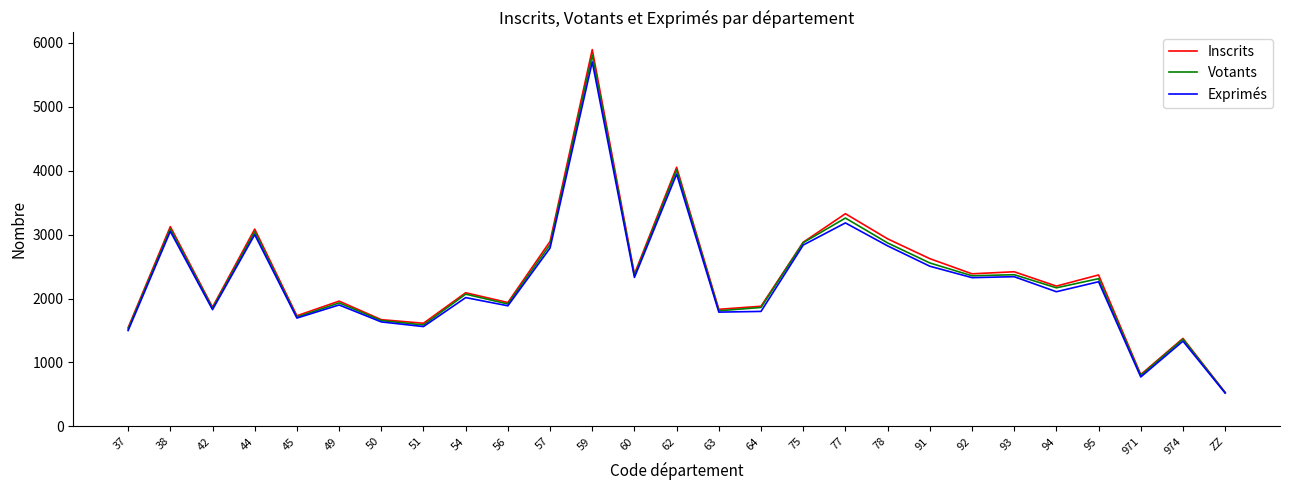

Is this an area chart (filled region under the line)?

No